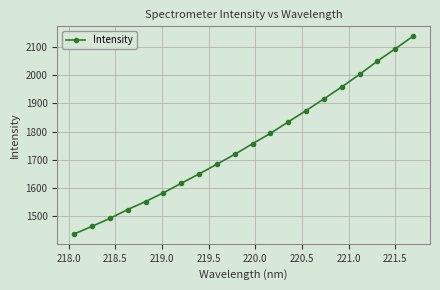

True or false: the data has more than 1 interior local peaks.

False